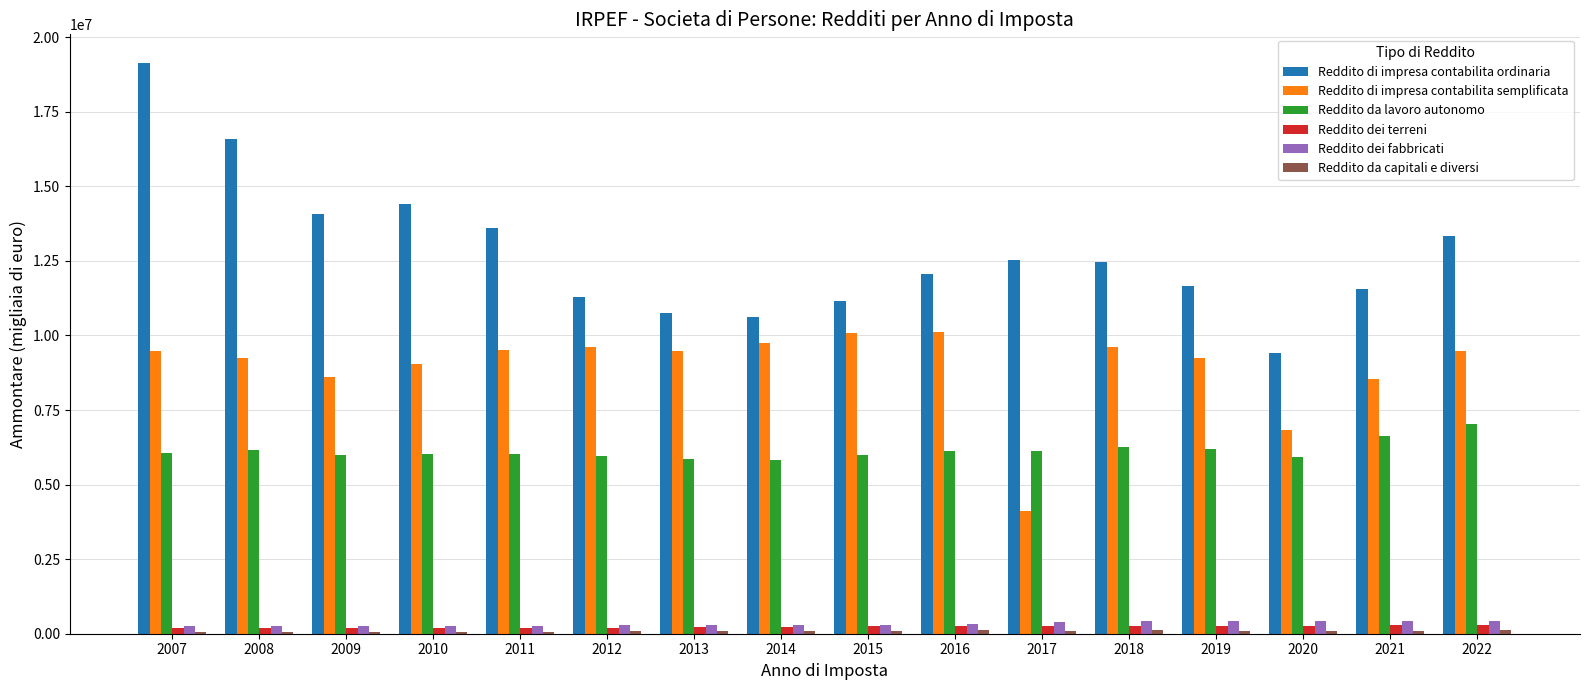

Which series has the largest total across all categories?

Reddito di impresa contabilita ordinaria